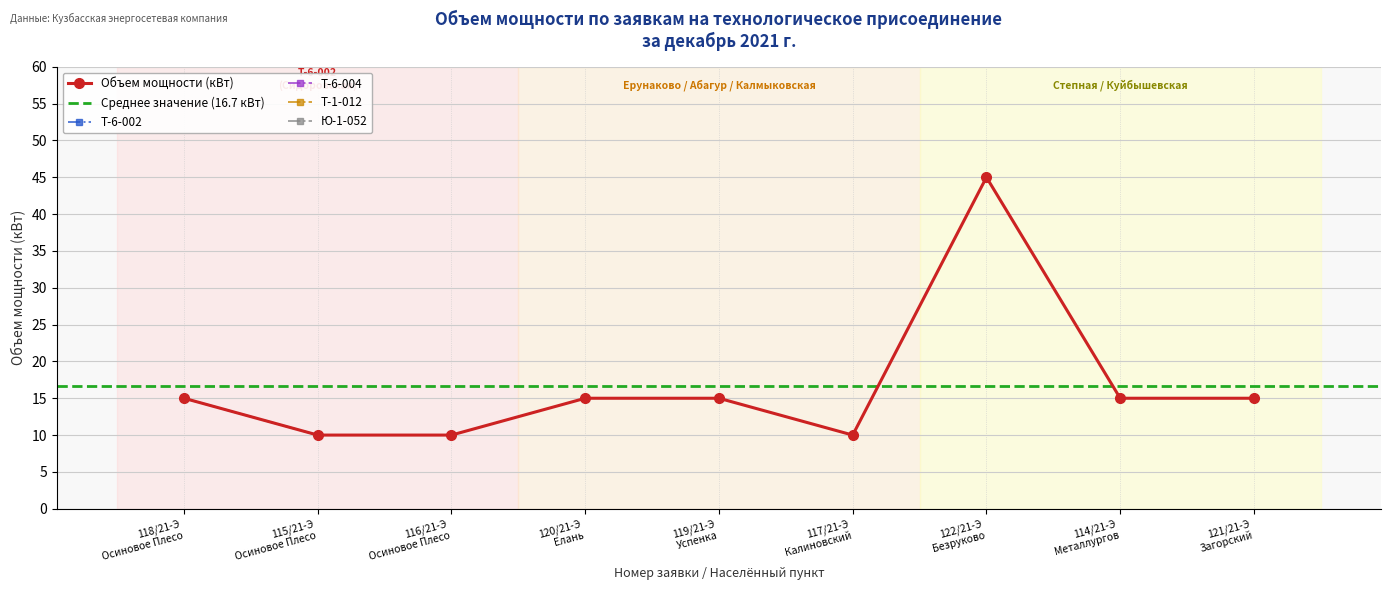

The value at 116/21-Э
Осиновое Плесо is 16. True or false?

False